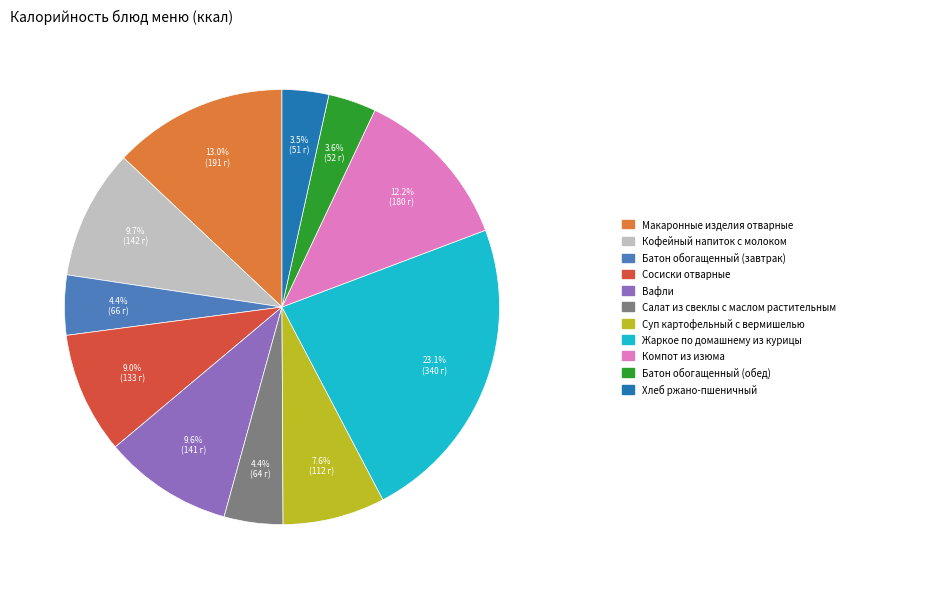

Is there any slice that represents more than half of the pie?

No